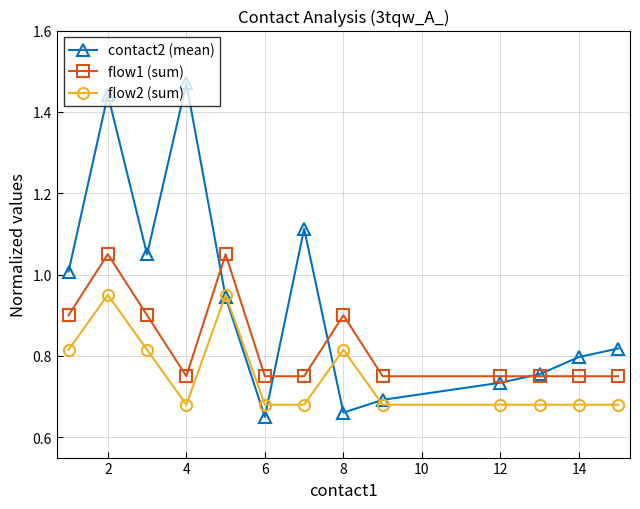

Rank the series by their maximum value, from lowest to highest.

flow2 (sum), flow1 (sum), contact2 (mean)